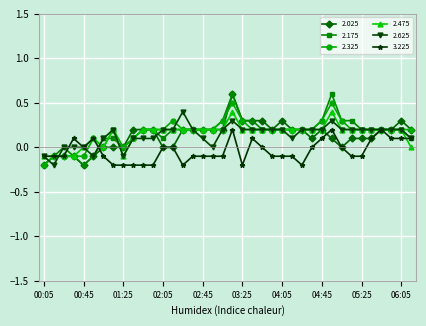

What is the greatest value displayed?

0.6